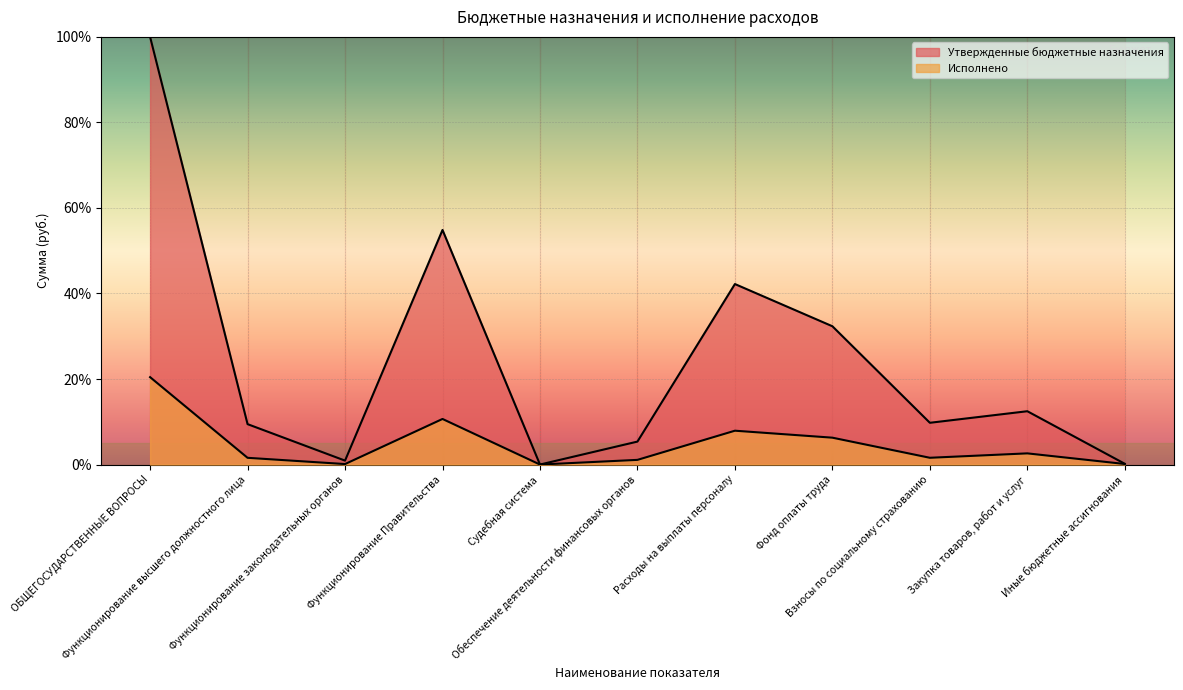

Is it true that Утвержденные бюджетные назначения equals 0.2 at Иные бюджетные ассигнования?

True